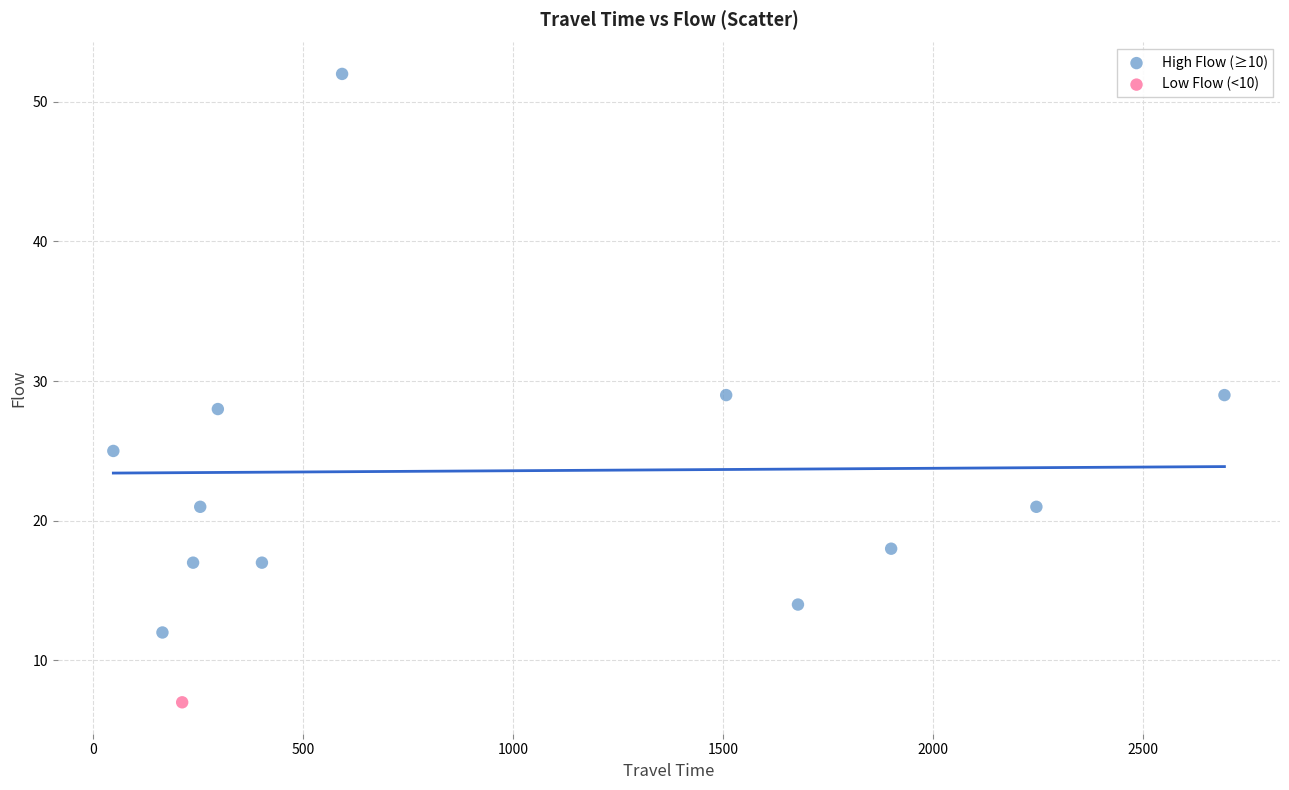

What are all the series names shown in the legend?

High Flow (≥10), Low Flow (<10)